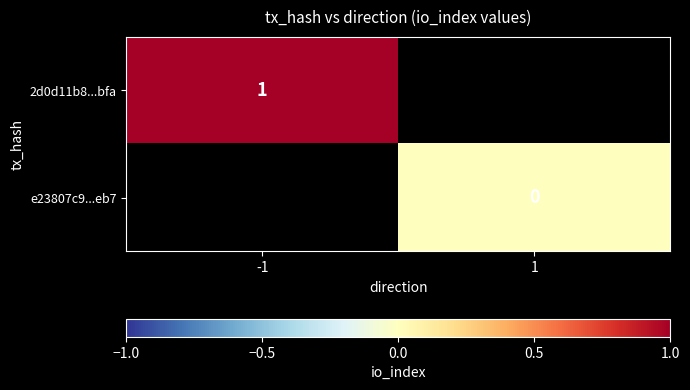

Is it true that 2d0d11b8...bfa equals 1 at -1?

True